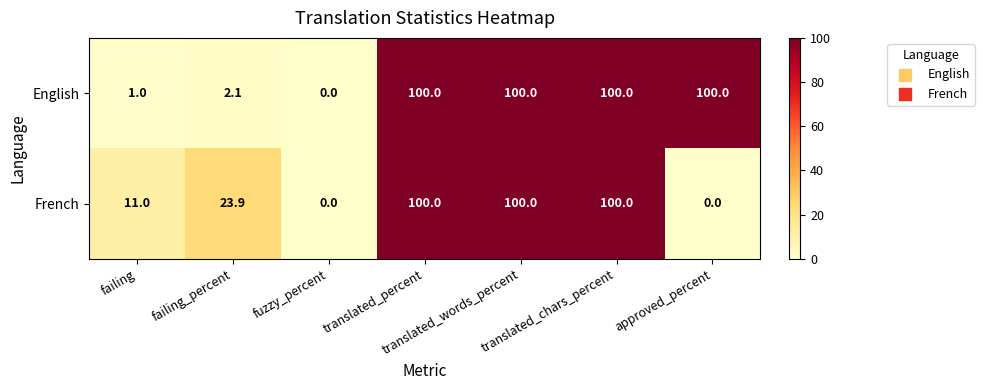

Between translated_chars_percent and approved_percent, which series saw the biggest shift?

French